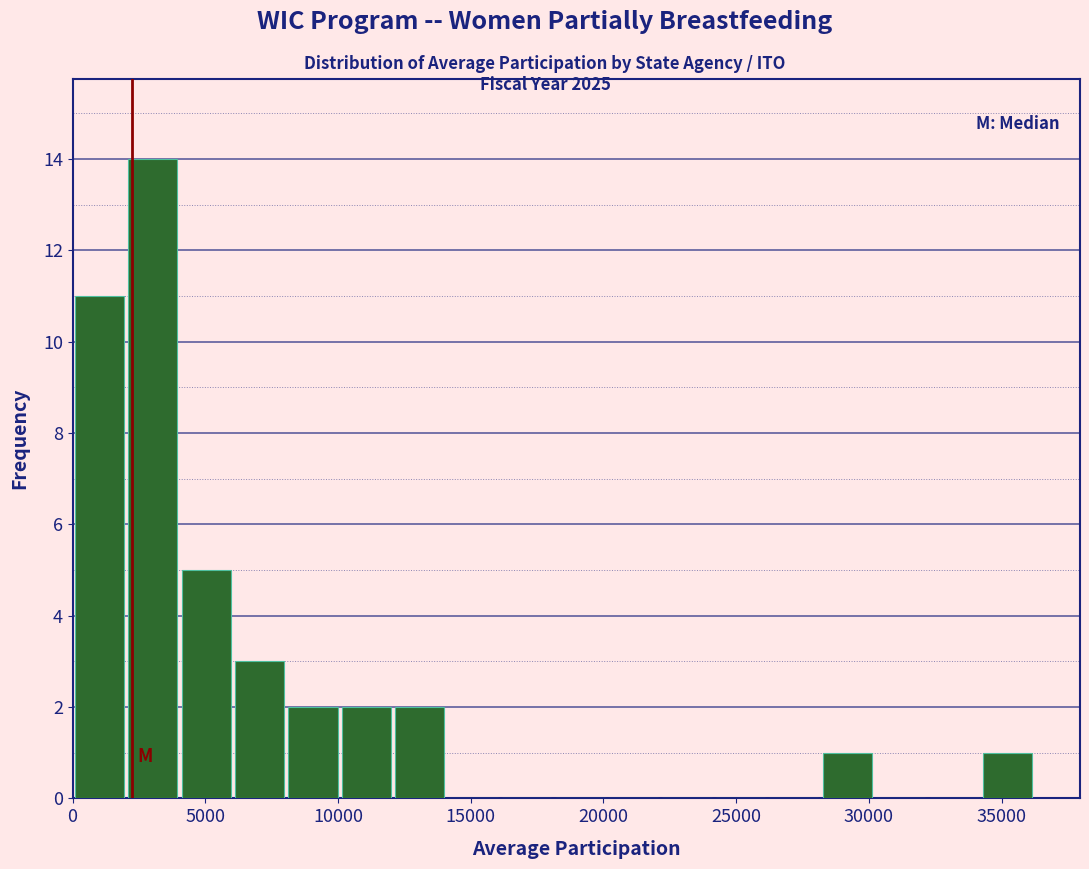

Reading left to right, transcribe this chart: for each bar, give the range it covers on the x-axis and its height. Neither the bar edges nor the heights are printed on the chart, so give them approximately, as read against the axes.

0 to 2000: 11
2000 to 4000: 14
4000 to 6000: 5
6000 to 8000: 3
8000 to 10000: 2
10000 to 12000: 2
12000 to 14000: 2
14000 to 16000: 0
16000 to 18000: 0
18000 to 20000: 0
20000 to 22000: 0
22000 to 24000: 0
24000 to 26000: 0
26000 to 28000: 0
28000 to 30000: 1
30000 to 32000: 0
32000 to 34000: 0
34000 to 36000: 1